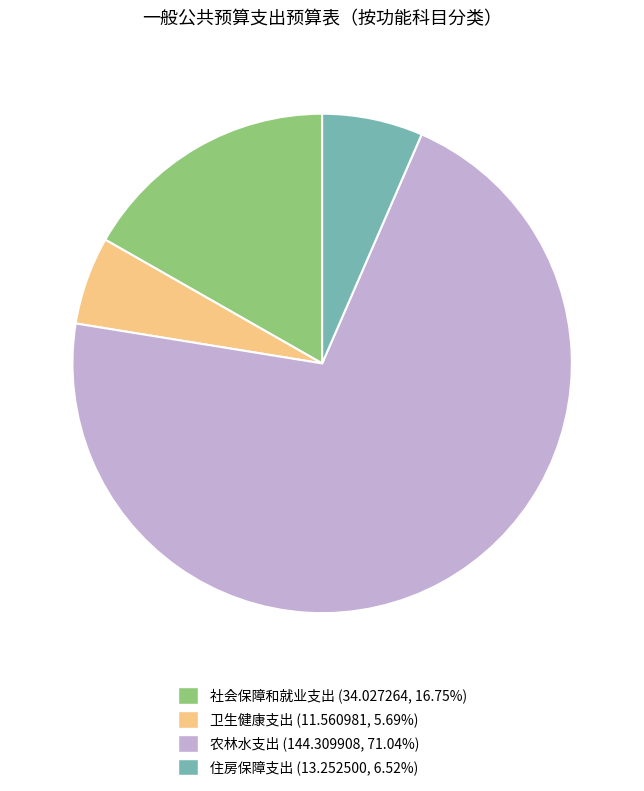

Rank the categories by value from lowest to highest.

卫生健康支出, 住房保障支出, 社会保障和就业支出, 农林水支出